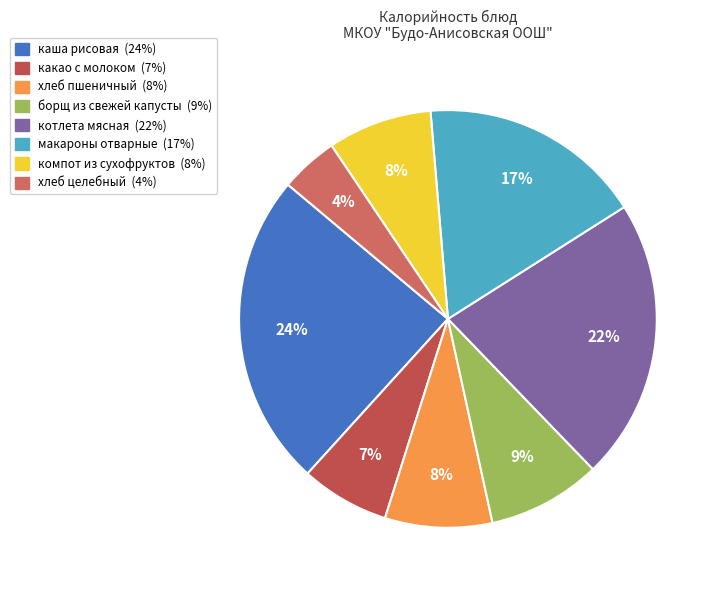

Is there any slice that represents more than half of the pie?

No